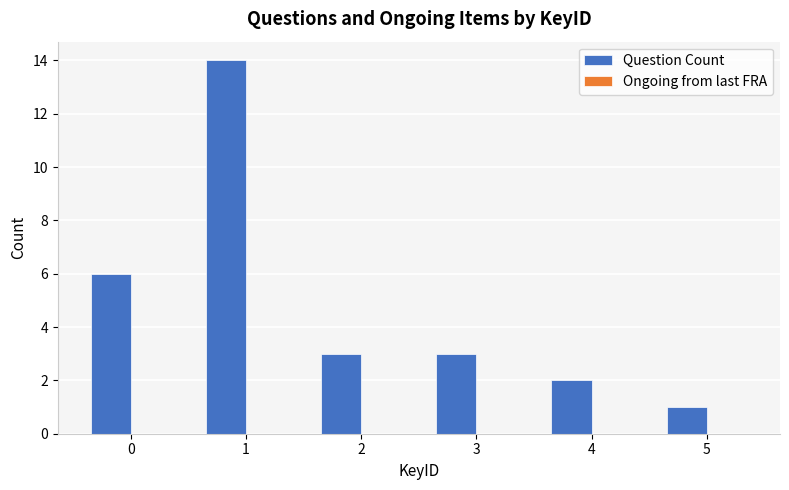

The value at 0 is 3. True or false?

False